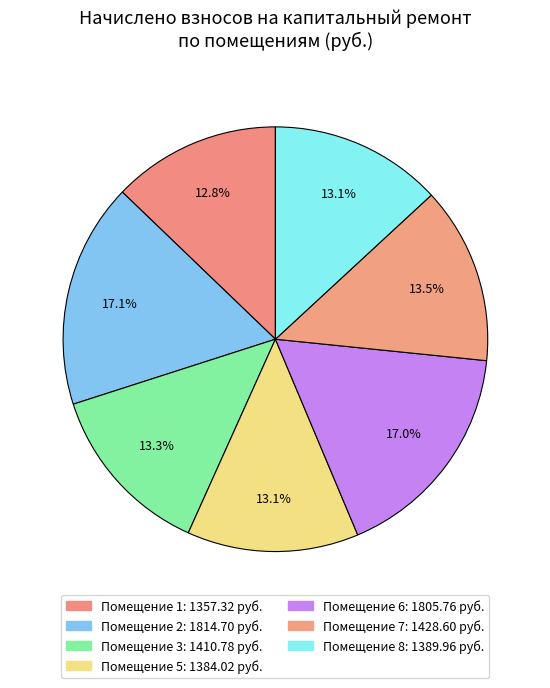

Which category has the biggest portion of the pie?

2